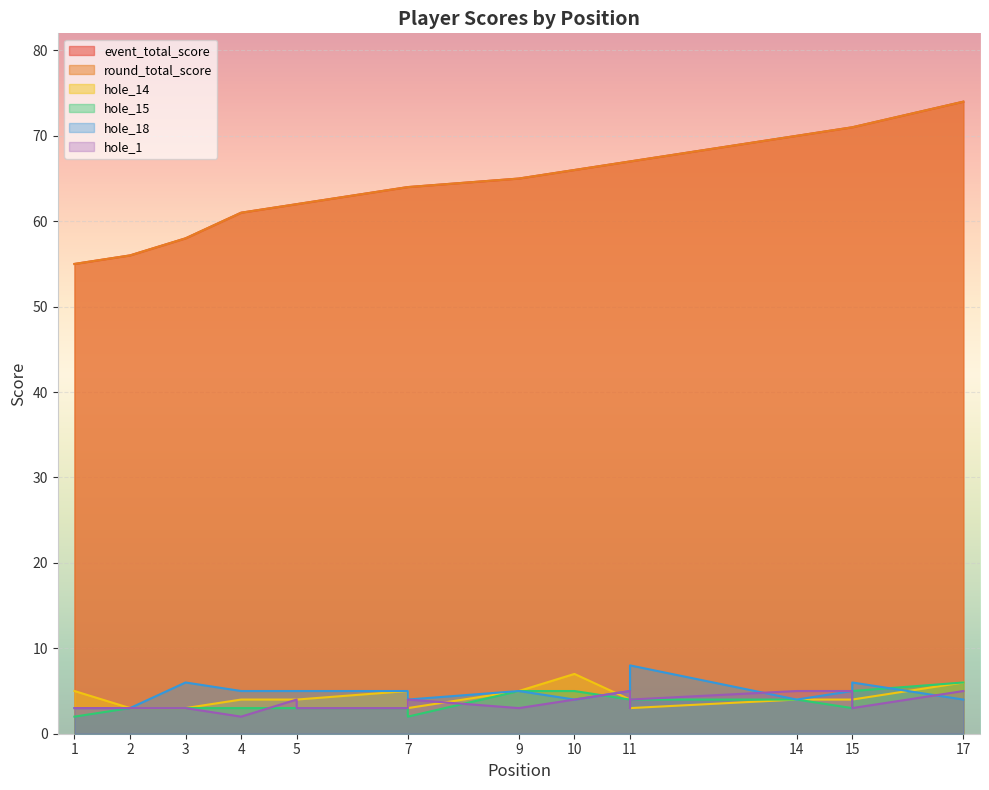

What is the maximum value for event_total_score?

74